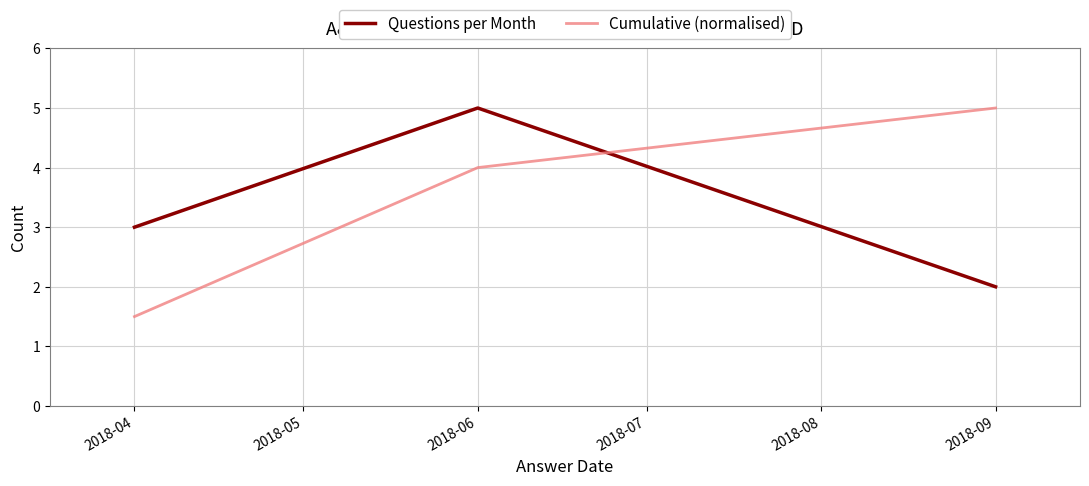

Reading right to left, extract all data points from this chart.

Questions per Month: 2018-09=2.0	2018-06=5.0	2018-04=3.0
Cumulative (normalised): 2018-09=5.0	2018-06=4.0	2018-04=1.5